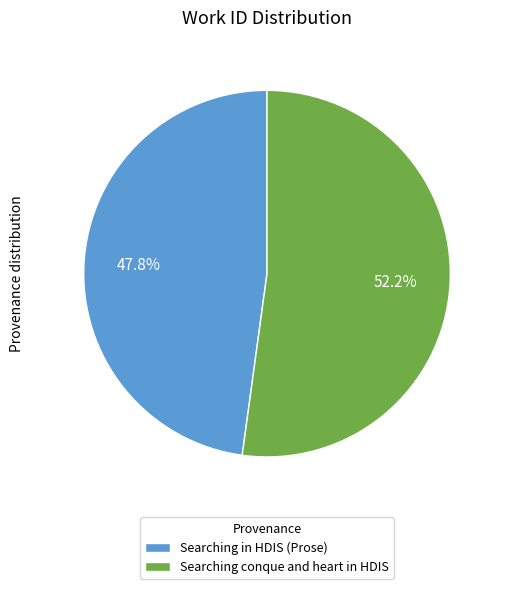

Which has a higher value, Searching conque and heart in HDIS or Searching in HDIS (Prose)?

Searching conque and heart in HDIS